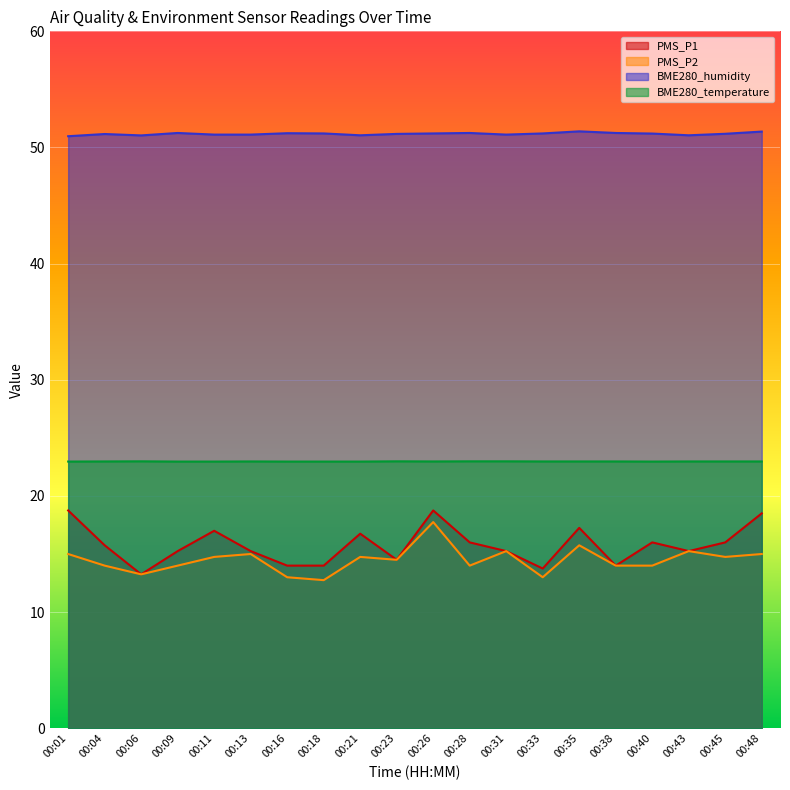

What are all the series names shown in the legend?

PMS_P1, PMS_P2, BME280_humidity, BME280_temperature